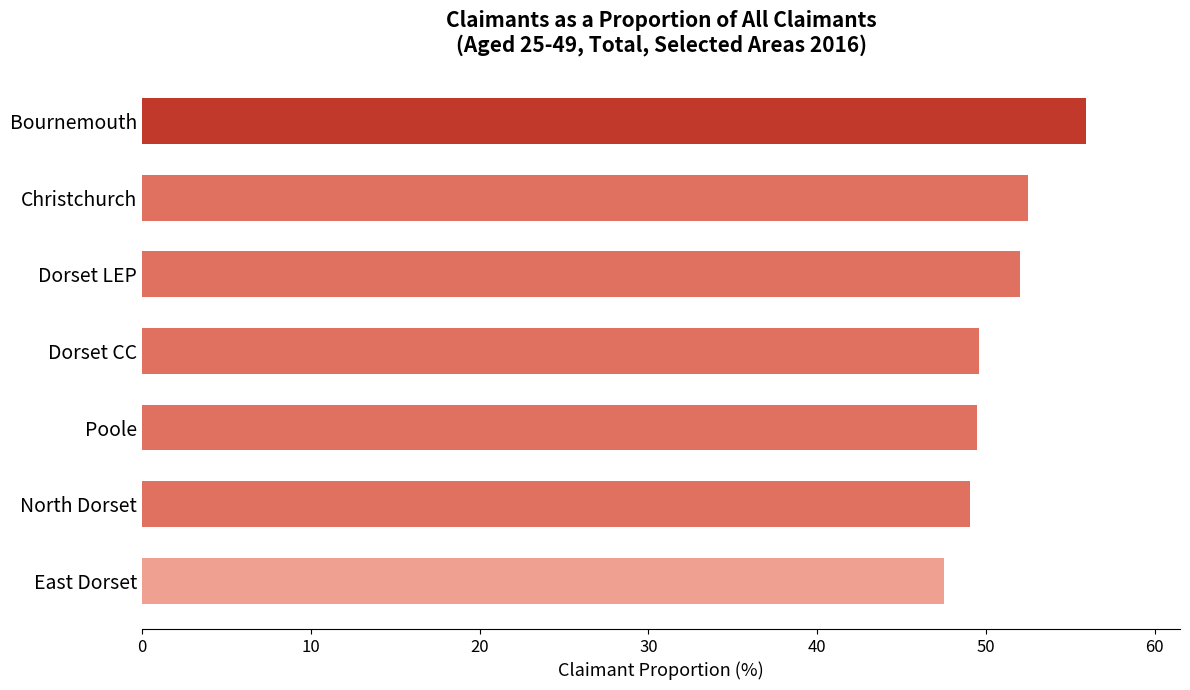

What position from the bottom is Dorset LEP?

5